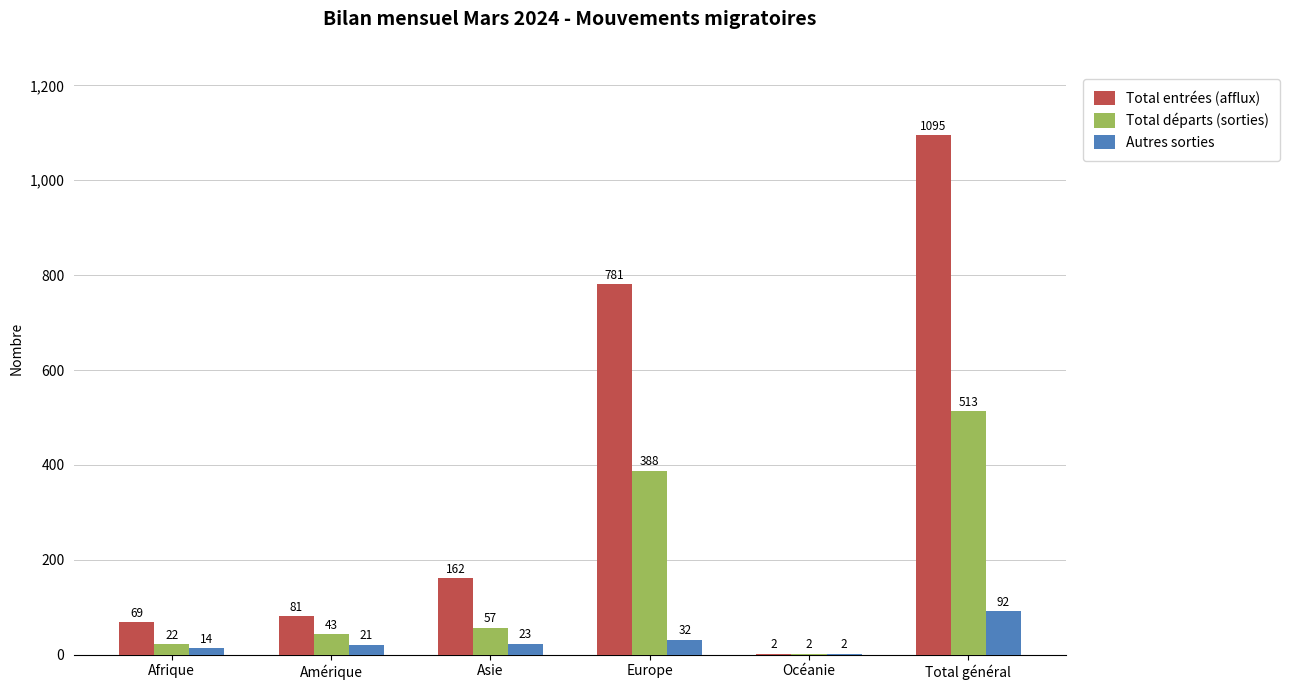

Does the chart contain stacked bars?

No